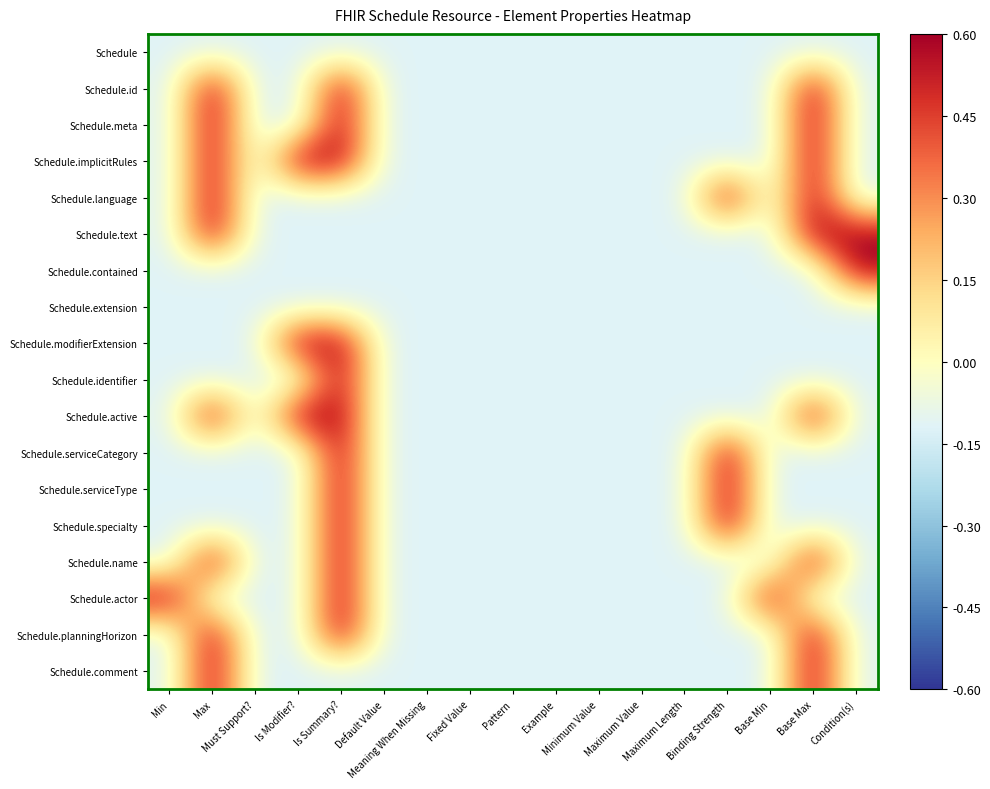

Reading left to right, what are all the values shown in this chart?

Schedule: Min=-0.1	Max=-0.1	Must Support?=-0.1	Is Modifier?=-0.1	Is Summary?=-0.1	Default Value=-0.1	Meaning When Missing=-0.1	Fixed Value=-0.1	Pattern=-0.1	Example=-0.1	Minimum Value=-0.1	Maximum Value=-0.1	Maximum Length=-0.1	Binding Strength=-0.1	Base Min=-0.1	Base Max=-0.1	Condition(s)=-0.1
Schedule.id: Min=-0.1	Max=0.6	Must Support?=-0.1	Is Modifier?=-0.1	Is Summary?=0.6	Default Value=-0.1	Meaning When Missing=-0.1	Fixed Value=-0.1	Pattern=-0.1	Example=-0.1	Minimum Value=-0.1	Maximum Value=-0.1	Maximum Length=-0.1	Binding Strength=-0.1	Base Min=-0.1	Base Max=0.6	Condition(s)=-0.1
Schedule.meta: Min=-0.1	Max=0.6	Must Support?=-0.1	Is Modifier?=-0.1	Is Summary?=0.6	Default Value=-0.1	Meaning When Missing=-0.1	Fixed Value=-0.1	Pattern=-0.1	Example=-0.1	Minimum Value=-0.1	Maximum Value=-0.1	Maximum Length=-0.1	Binding Strength=-0.1	Base Min=-0.1	Base Max=0.6	Condition(s)=-0.1
Schedule.implicitRules: Min=-0.1	Max=0.6	Must Support?=-0.1	Is Modifier?=0.6	Is Summary?=0.6	Default Value=-0.1	Meaning When Missing=-0.1	Fixed Value=-0.1	Pattern=-0.1	Example=-0.1	Minimum Value=-0.1	Maximum Value=-0.1	Maximum Length=-0.1	Binding Strength=-0.1	Base Min=-0.1	Base Max=0.6	Condition(s)=-0.1
Schedule.language: Min=-0.1	Max=0.6	Must Support?=-0.1	Is Modifier?=-0.1	Is Summary?=-0.1	Default Value=-0.1	Meaning When Missing=-0.1	Fixed Value=-0.1	Pattern=-0.1	Example=-0.1	Minimum Value=-0.1	Maximum Value=-0.1	Maximum Length=-0.1	Binding Strength=0.6	Base Min=-0.1	Base Max=0.6	Condition(s)=-0.1
Schedule.text: Min=-0.1	Max=0.6	Must Support?=-0.1	Is Modifier?=-0.1	Is Summary?=-0.1	Default Value=-0.1	Meaning When Missing=-0.1	Fixed Value=-0.1	Pattern=-0.1	Example=-0.1	Minimum Value=-0.1	Maximum Value=-0.1	Maximum Length=-0.1	Binding Strength=-0.1	Base Min=-0.1	Base Max=0.6	Condition(s)=0.6
Schedule.contained: Min=-0.1	Max=-0.1	Must Support?=-0.1	Is Modifier?=-0.1	Is Summary?=-0.1	Default Value=-0.1	Meaning When Missing=-0.1	Fixed Value=-0.1	Pattern=-0.1	Example=-0.1	Minimum Value=-0.1	Maximum Value=-0.1	Maximum Length=-0.1	Binding Strength=-0.1	Base Min=-0.1	Base Max=-0.1	Condition(s)=0.6
Schedule.extension: Min=-0.1	Max=-0.1	Must Support?=-0.1	Is Modifier?=-0.1	Is Summary?=-0.1	Default Value=-0.1	Meaning When Missing=-0.1	Fixed Value=-0.1	Pattern=-0.1	Example=-0.1	Minimum Value=-0.1	Maximum Value=-0.1	Maximum Length=-0.1	Binding Strength=-0.1	Base Min=-0.1	Base Max=-0.1	Condition(s)=-0.1
Schedule.modifierExtension: Min=-0.1	Max=-0.1	Must Support?=-0.1	Is Modifier?=0.6	Is Summary?=0.6	Default Value=-0.1	Meaning When Missing=-0.1	Fixed Value=-0.1	Pattern=-0.1	Example=-0.1	Minimum Value=-0.1	Maximum Value=-0.1	Maximum Length=-0.1	Binding Strength=-0.1	Base Min=-0.1	Base Max=-0.1	Condition(s)=-0.1
Schedule.identifier: Min=-0.1	Max=-0.1	Must Support?=-0.1	Is Modifier?=-0.1	Is Summary?=0.6	Default Value=-0.1	Meaning When Missing=-0.1	Fixed Value=-0.1	Pattern=-0.1	Example=-0.1	Minimum Value=-0.1	Maximum Value=-0.1	Maximum Length=-0.1	Binding Strength=-0.1	Base Min=-0.1	Base Max=-0.1	Condition(s)=-0.1
Schedule.active: Min=-0.1	Max=0.6	Must Support?=-0.1	Is Modifier?=0.6	Is Summary?=0.6	Default Value=-0.1	Meaning When Missing=-0.1	Fixed Value=-0.1	Pattern=-0.1	Example=-0.1	Minimum Value=-0.1	Maximum Value=-0.1	Maximum Length=-0.1	Binding Strength=-0.1	Base Min=-0.1	Base Max=0.6	Condition(s)=-0.1
Schedule.serviceCategory: Min=-0.1	Max=-0.1	Must Support?=-0.1	Is Modifier?=-0.1	Is Summary?=0.6	Default Value=-0.1	Meaning When Missing=-0.1	Fixed Value=-0.1	Pattern=-0.1	Example=-0.1	Minimum Value=-0.1	Maximum Value=-0.1	Maximum Length=-0.1	Binding Strength=0.6	Base Min=-0.1	Base Max=-0.1	Condition(s)=-0.1
Schedule.serviceType: Min=-0.1	Max=-0.1	Must Support?=-0.1	Is Modifier?=-0.1	Is Summary?=0.6	Default Value=-0.1	Meaning When Missing=-0.1	Fixed Value=-0.1	Pattern=-0.1	Example=-0.1	Minimum Value=-0.1	Maximum Value=-0.1	Maximum Length=-0.1	Binding Strength=0.6	Base Min=-0.1	Base Max=-0.1	Condition(s)=-0.1
Schedule.specialty: Min=-0.1	Max=-0.1	Must Support?=-0.1	Is Modifier?=-0.1	Is Summary?=0.6	Default Value=-0.1	Meaning When Missing=-0.1	Fixed Value=-0.1	Pattern=-0.1	Example=-0.1	Minimum Value=-0.1	Maximum Value=-0.1	Maximum Length=-0.1	Binding Strength=0.6	Base Min=-0.1	Base Max=-0.1	Condition(s)=-0.1
Schedule.name: Min=-0.1	Max=0.6	Must Support?=-0.1	Is Modifier?=-0.1	Is Summary?=0.6	Default Value=-0.1	Meaning When Missing=-0.1	Fixed Value=-0.1	Pattern=-0.1	Example=-0.1	Minimum Value=-0.1	Maximum Value=-0.1	Maximum Length=-0.1	Binding Strength=-0.1	Base Min=-0.1	Base Max=0.6	Condition(s)=-0.1
Schedule.actor: Min=0.6	Max=-0.1	Must Support?=-0.1	Is Modifier?=-0.1	Is Summary?=0.6	Default Value=-0.1	Meaning When Missing=-0.1	Fixed Value=-0.1	Pattern=-0.1	Example=-0.1	Minimum Value=-0.1	Maximum Value=-0.1	Maximum Length=-0.1	Binding Strength=-0.1	Base Min=0.6	Base Max=-0.1	Condition(s)=-0.1
Schedule.planningHorizon: Min=-0.1	Max=0.6	Must Support?=-0.1	Is Modifier?=-0.1	Is Summary?=0.6	Default Value=-0.1	Meaning When Missing=-0.1	Fixed Value=-0.1	Pattern=-0.1	Example=-0.1	Minimum Value=-0.1	Maximum Value=-0.1	Maximum Length=-0.1	Binding Strength=-0.1	Base Min=-0.1	Base Max=0.6	Condition(s)=-0.1
Schedule.comment: Min=-0.1	Max=0.6	Must Support?=-0.1	Is Modifier?=-0.1	Is Summary?=-0.1	Default Value=-0.1	Meaning When Missing=-0.1	Fixed Value=-0.1	Pattern=-0.1	Example=-0.1	Minimum Value=-0.1	Maximum Value=-0.1	Maximum Length=-0.1	Binding Strength=-0.1	Base Min=-0.1	Base Max=0.6	Condition(s)=-0.1